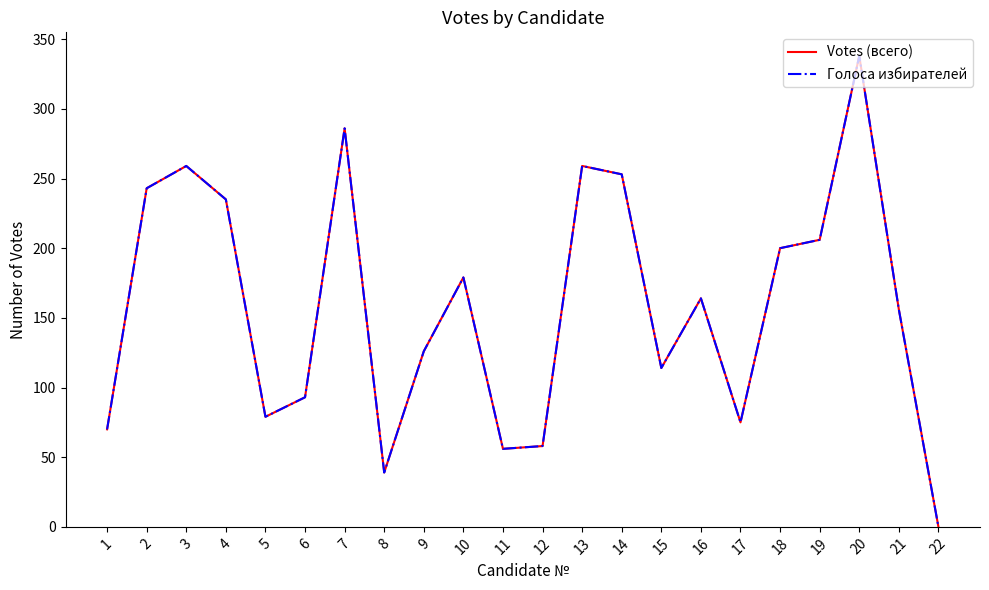

How many interior local valleys does the Голоса избирателей series have?

5